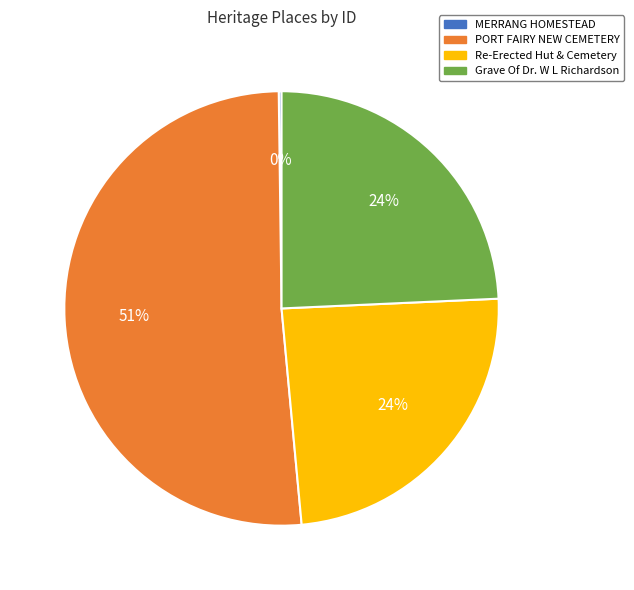

To the nearest percent, what is the average slice percentage?

25%